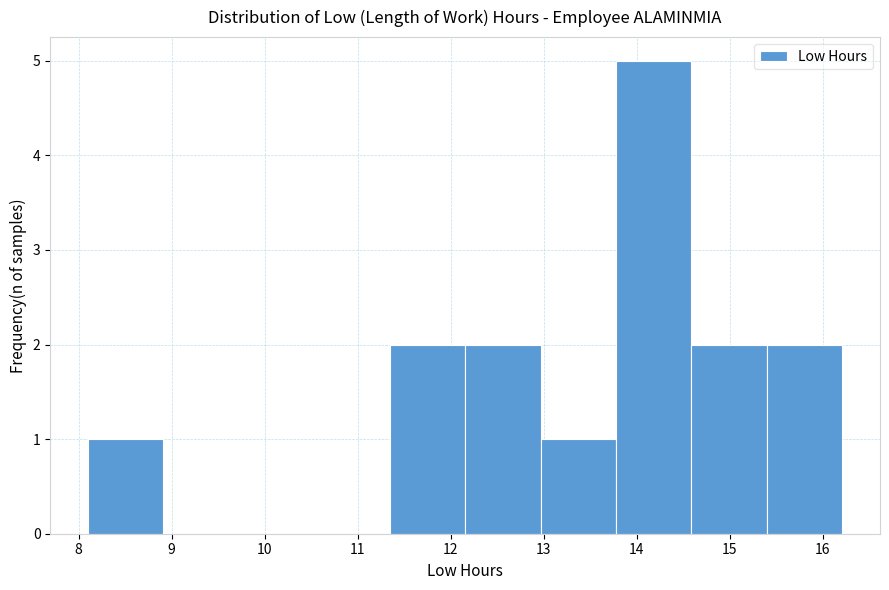

Reading left to right, transcribe this chart: for each bar, give the range it covers on the x-axis and its height. Neither the bar edges nor the heights are printed on the chart, so give them approximately, as read against the axes.

8.1 to 8.9: 1
8.9 to 9.7: 0
9.7 to 10.5: 0
10.5 to 11.3: 0
11.3 to 12.2: 2
12.2 to 13.0: 2
13.0 to 13.8: 1
13.8 to 14.6: 5
14.6 to 15.4: 2
15.4 to 16.2: 2